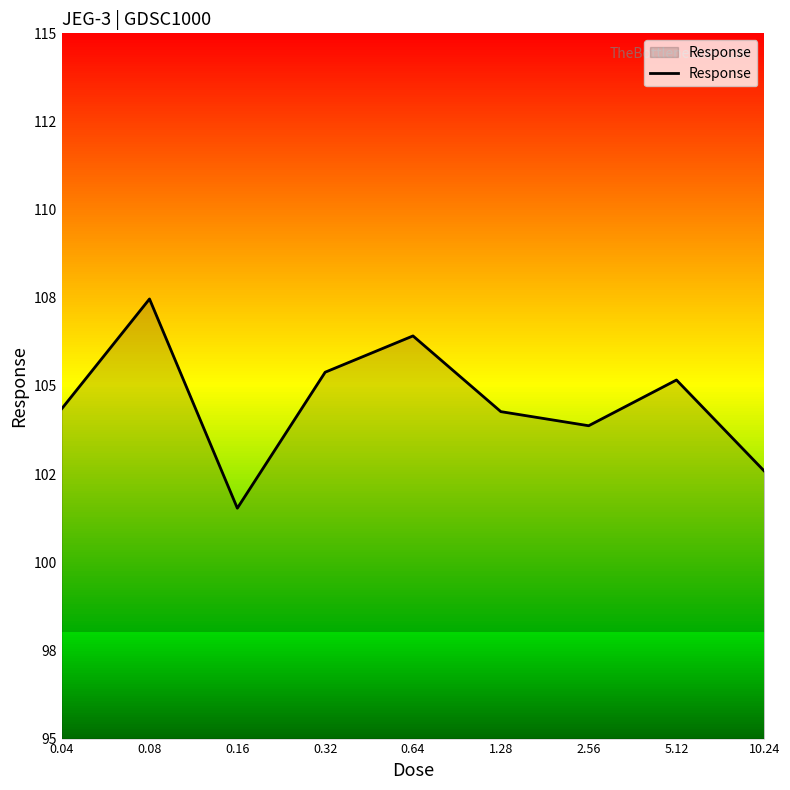

How many points are higher than both their immediate neighbors (excluding endpoints)?

3